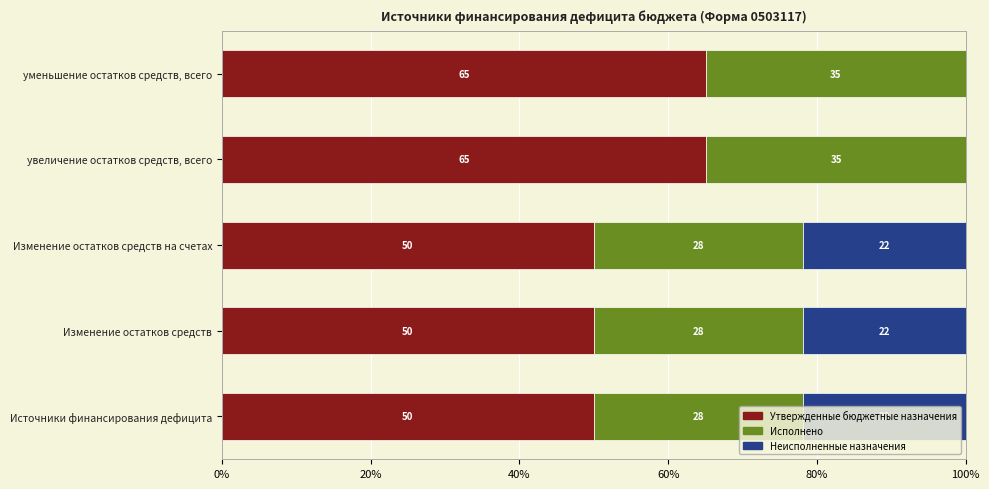

What is the total value across all series at Изменение остатков средств на счетах?

100.0